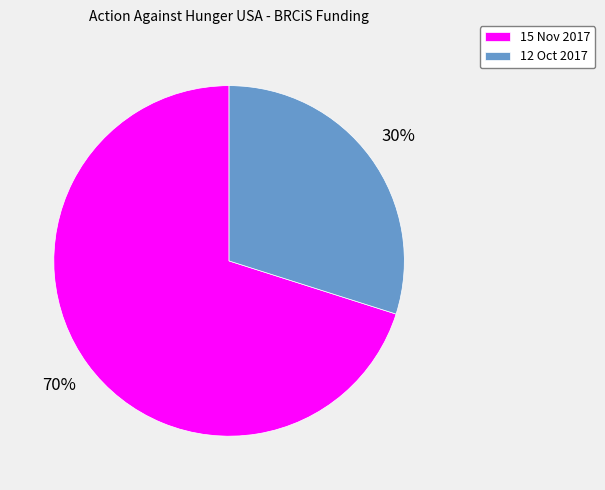

To the nearest percent, what portion does 15 Nov 2017 represent?

70%